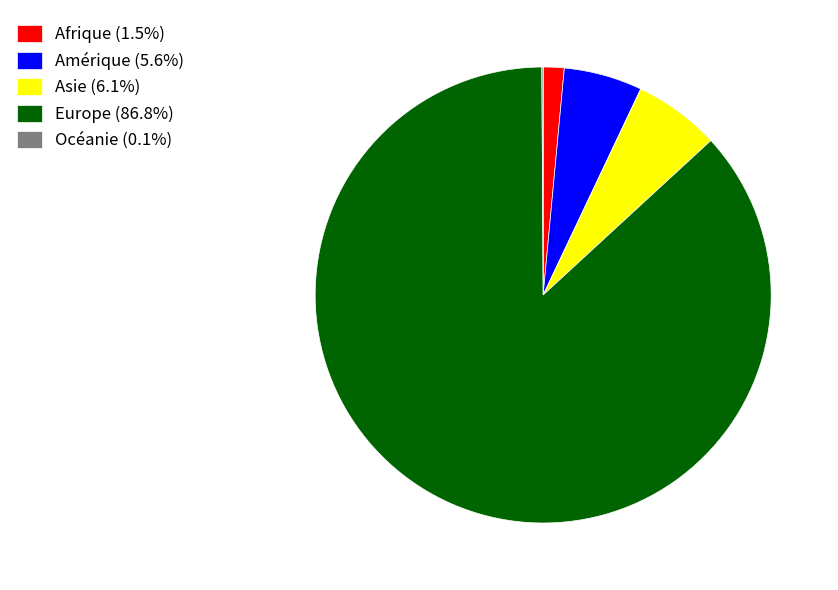

Approximately how many times larger is the value at Europe (86.8%) compared to Afrique (1.5%)?

58.5